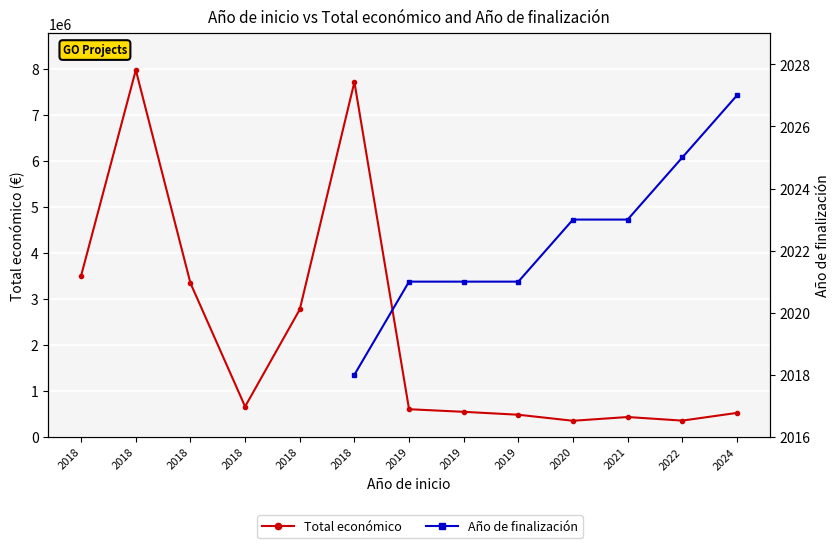

Is the value of Total económico at 2019 greater than the value of Año de finalización at 2021?

Yes